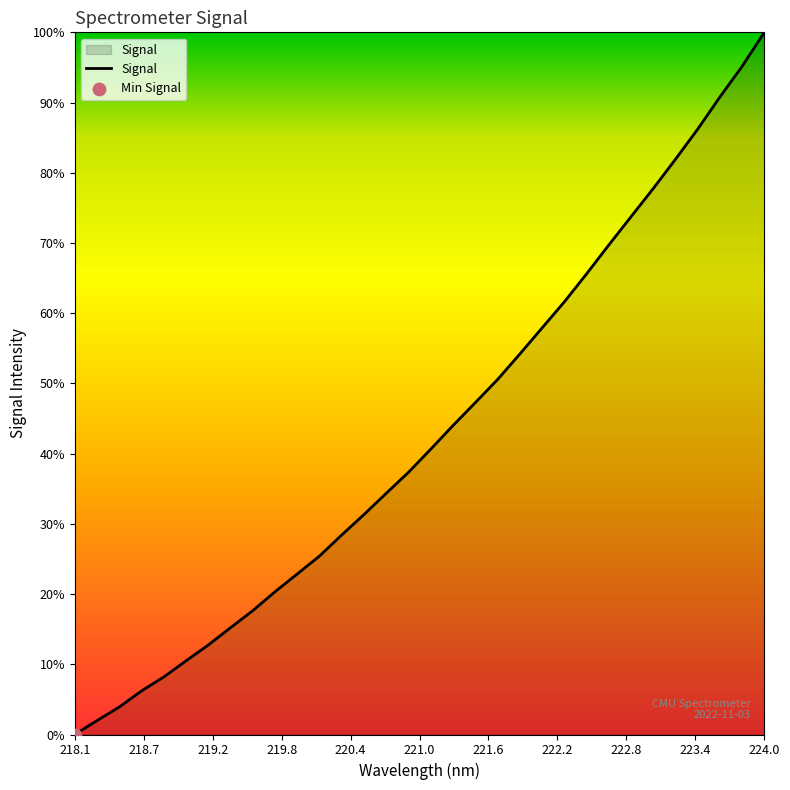

Does the chart have visible grid lines?

No